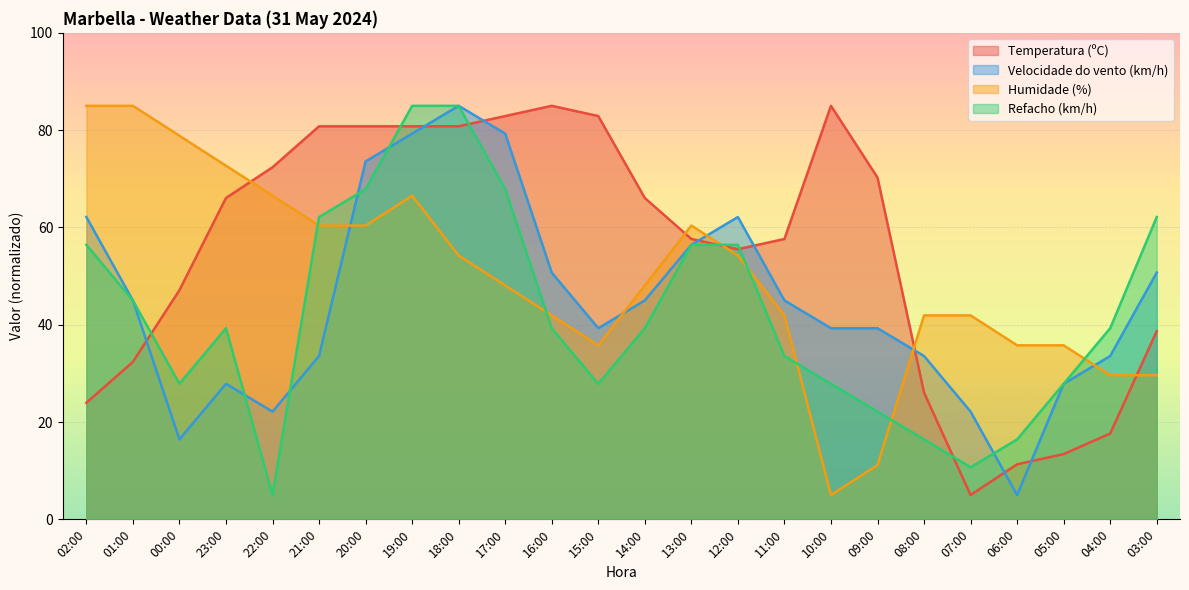

Between 00:00 and 11:00, which is larger?

11:00